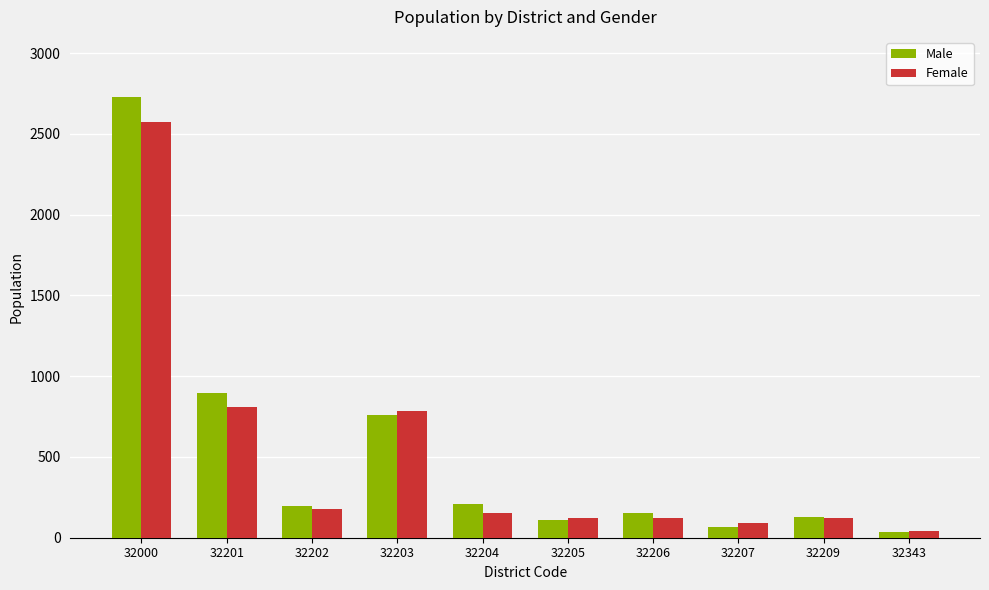

List the series in order of their peak value, highest first.

Male, Female